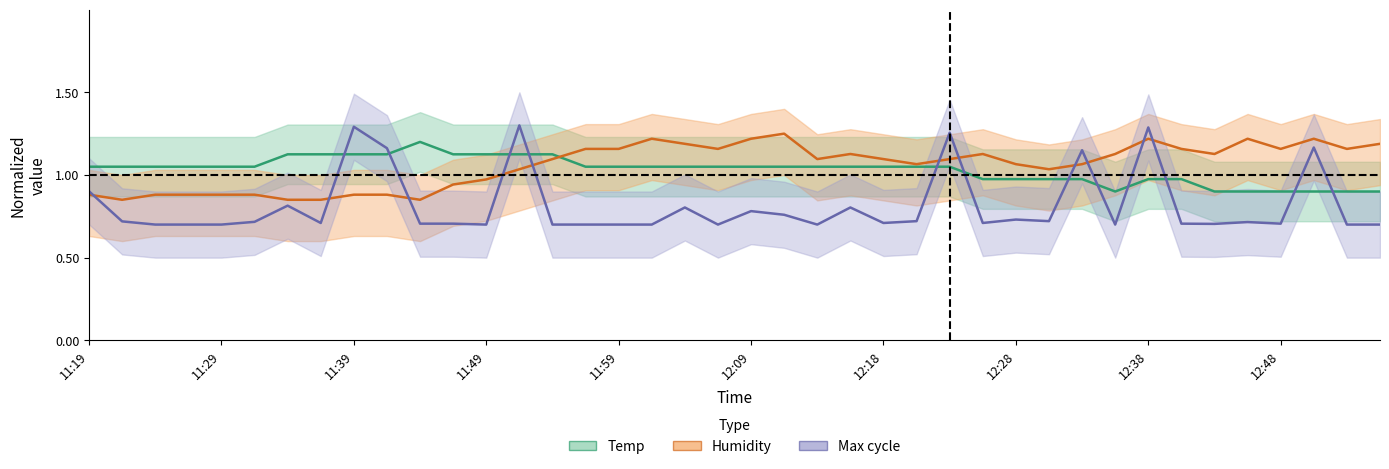

What are all the series names shown in the legend?

Temp, Humidity, Max_cycle